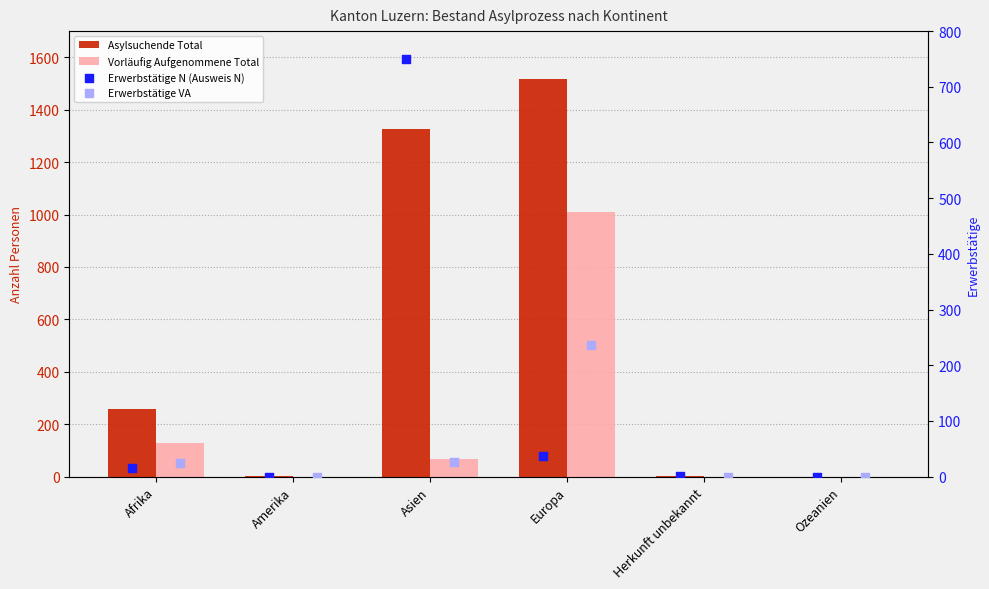

Which series reaches the minimum Y coordinate?

Asylsuchende Total